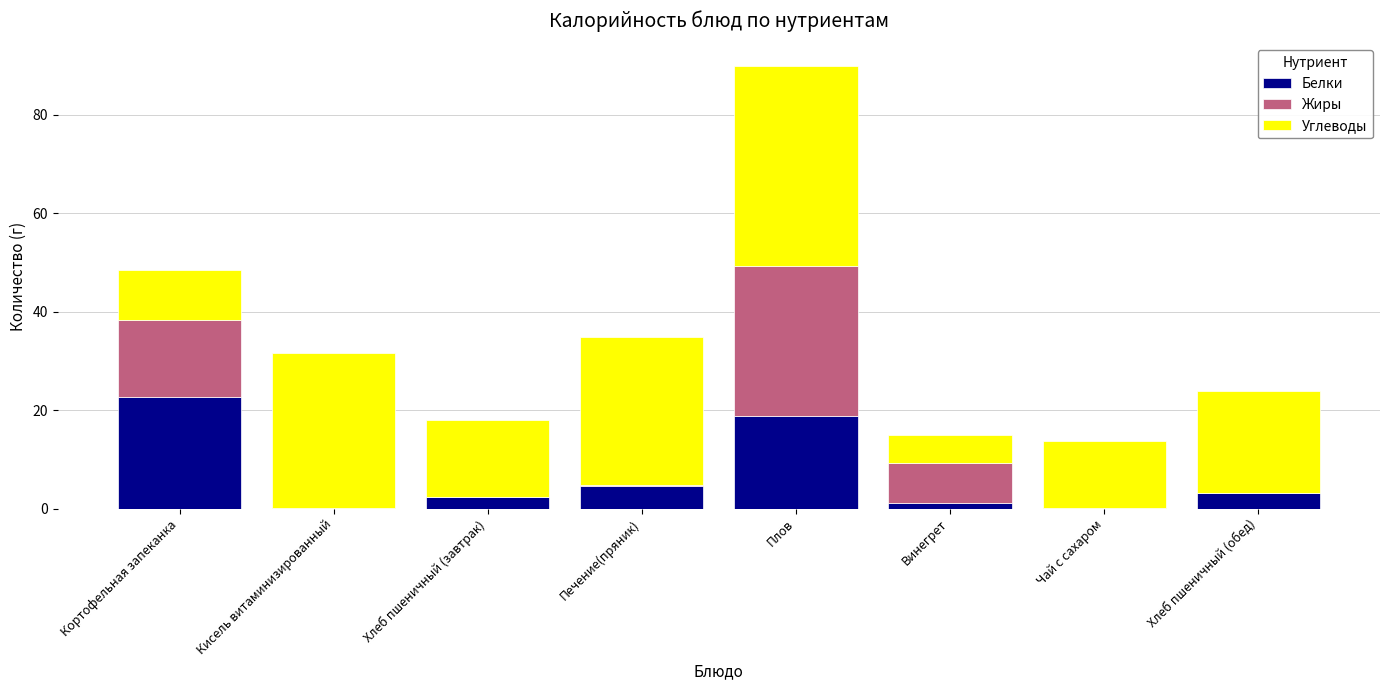

What value does the Белки series have at Плов?

18.9